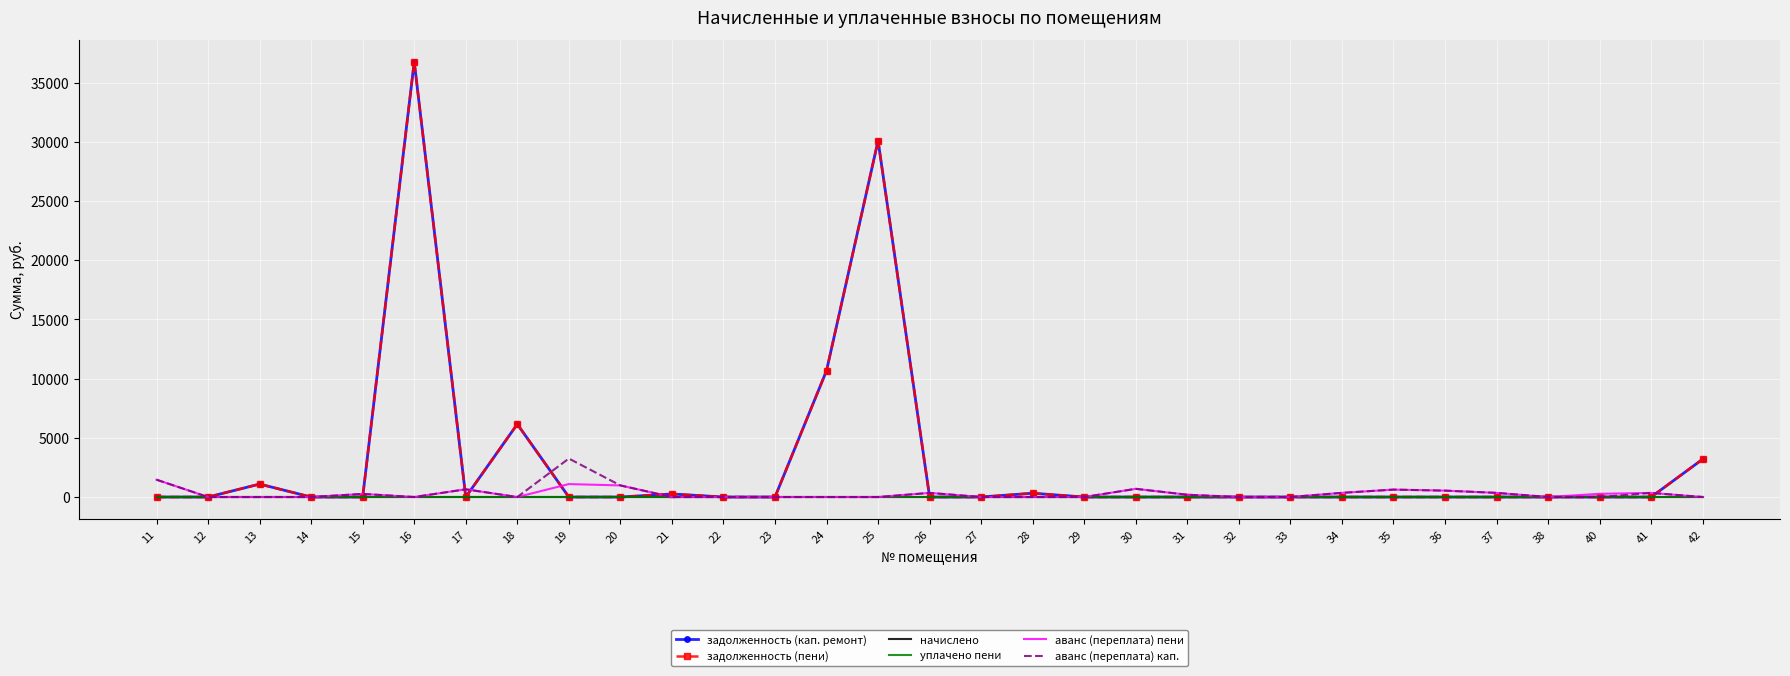

Is the value of уплачено пени at 27 greater than the value of аванс (переплата) пени at 21?

No